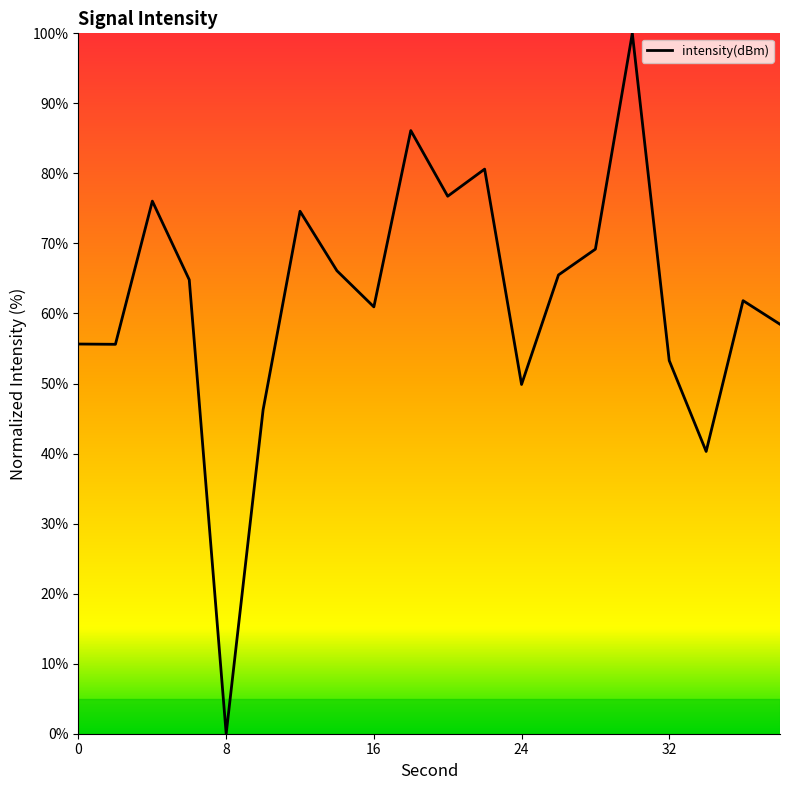

What is the maximum value shown in the chart?

100.0